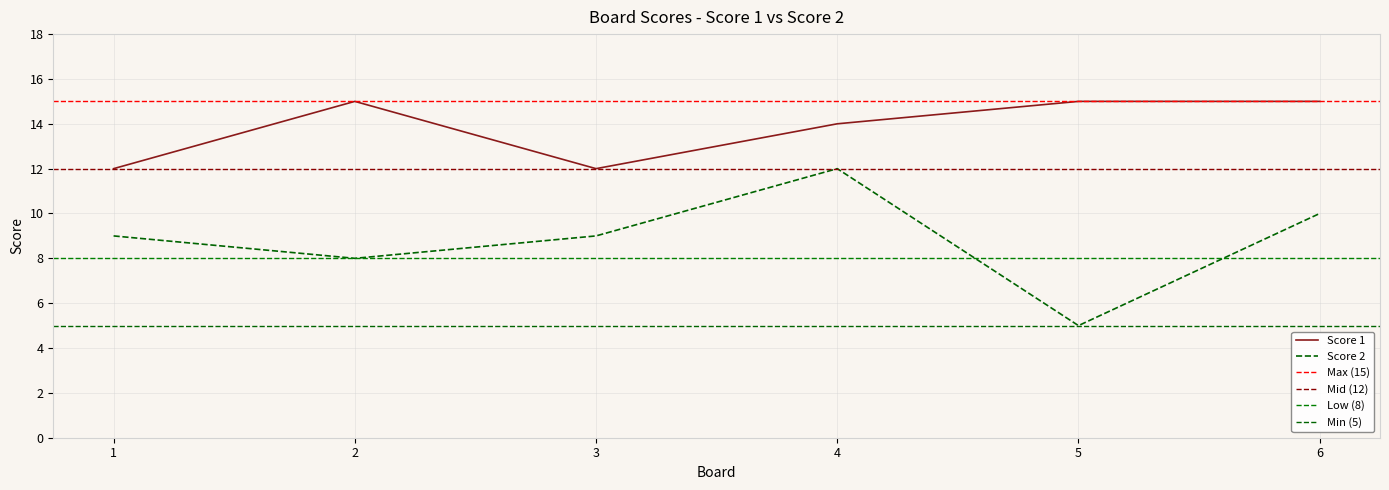

At which category does Score 1 reach its first local peak?

2